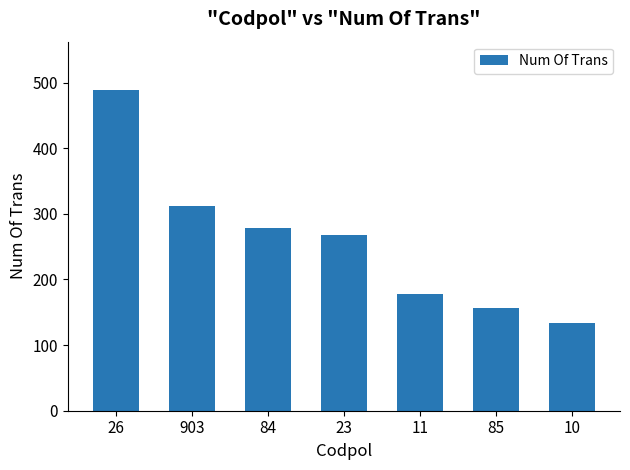

Read the value at 26.

489